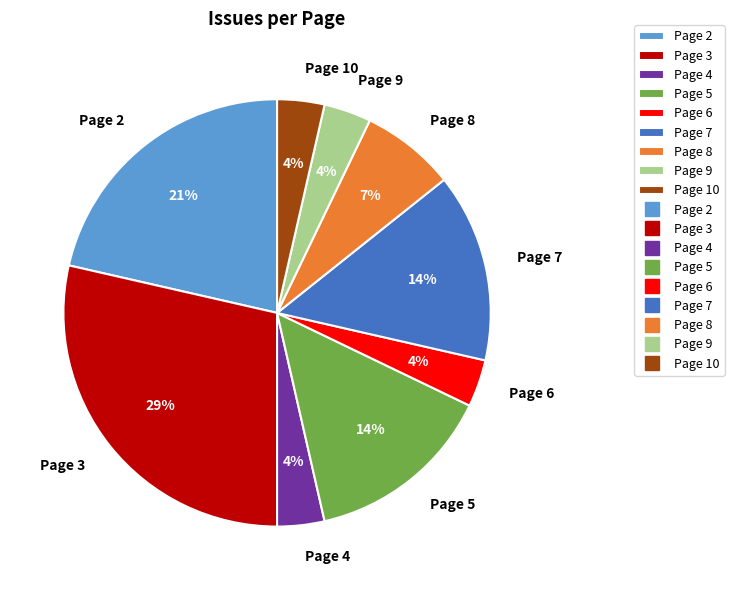

How many slices are in this pie chart?

9